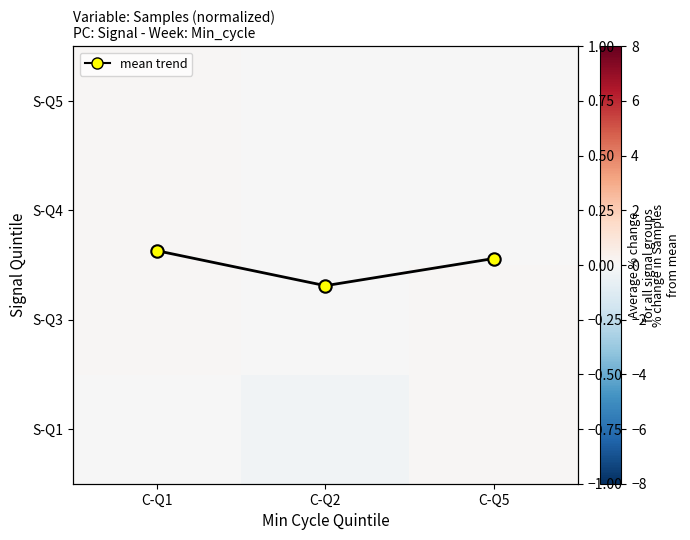

At which label is S-Q1 closest to 0?

C-Q1